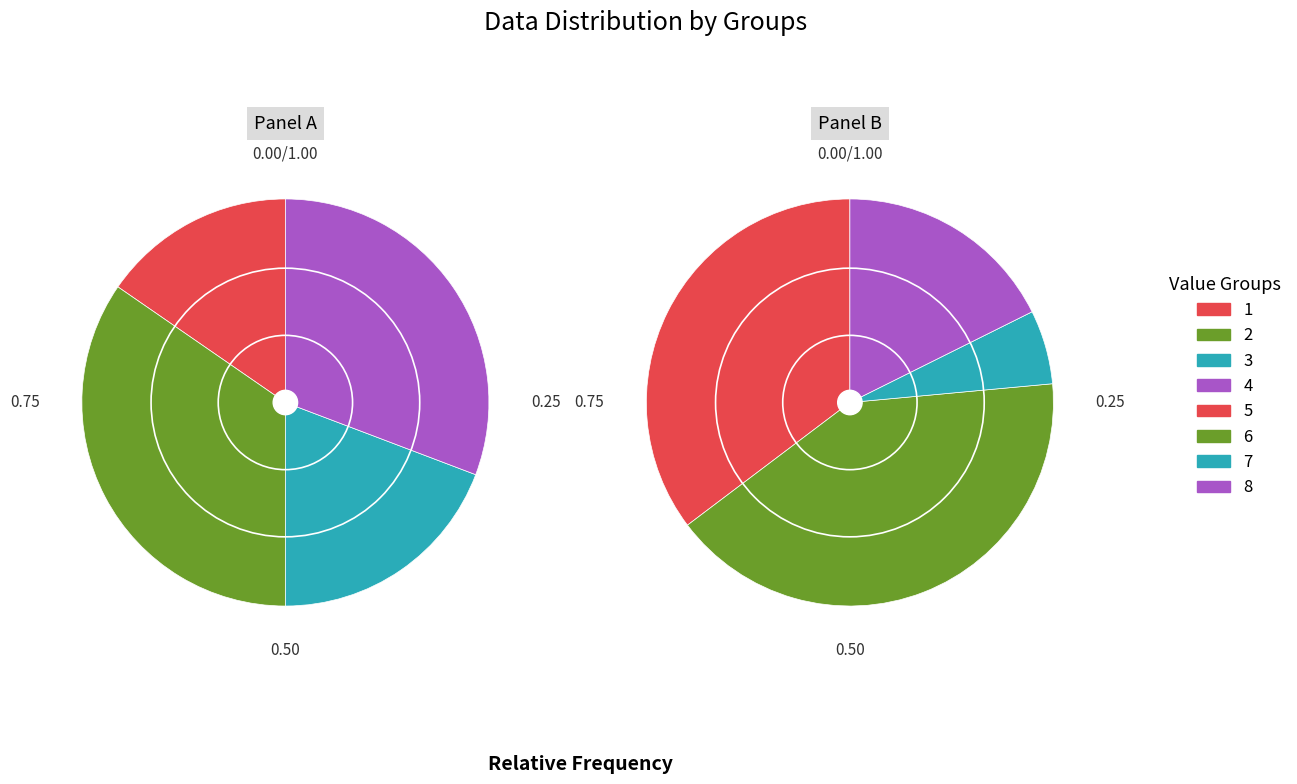

To the nearest percent, what is the difference between the largest and smallest slice percentages?

18%